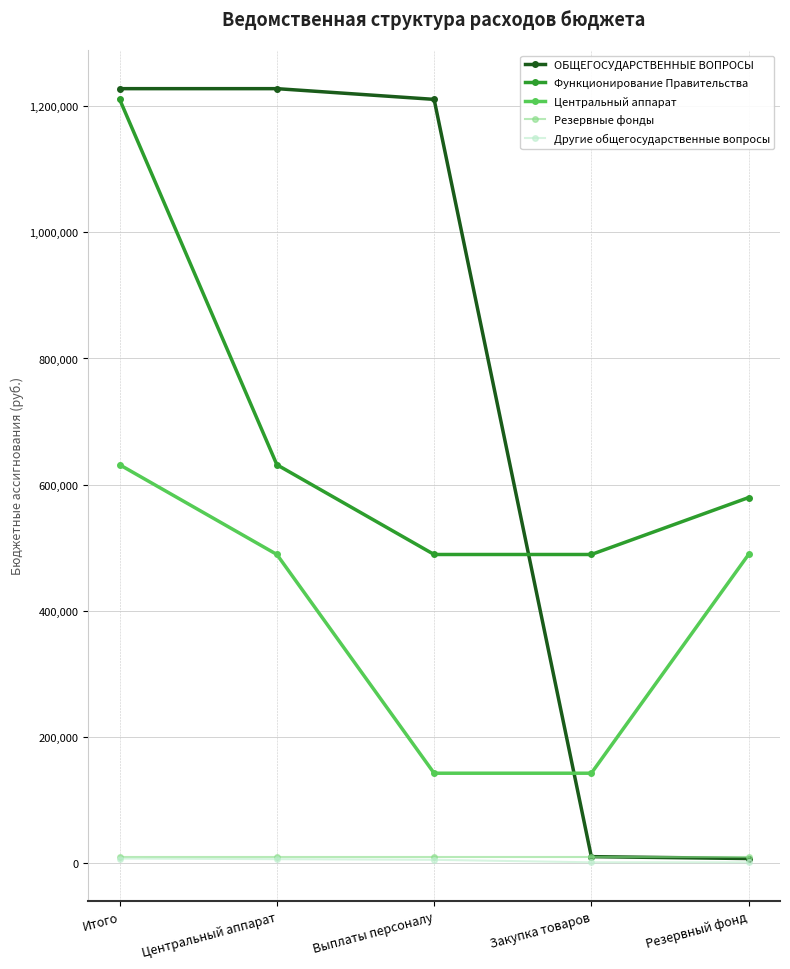

What is the label of the 5th point from the right?

Итого